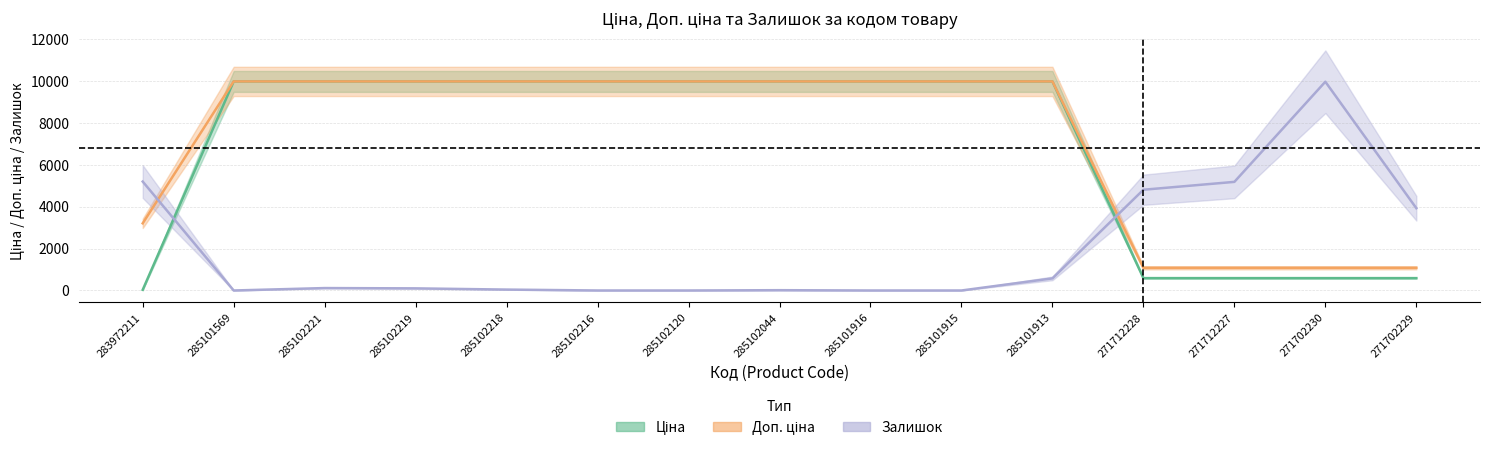

What position from the left is 285102218?

5